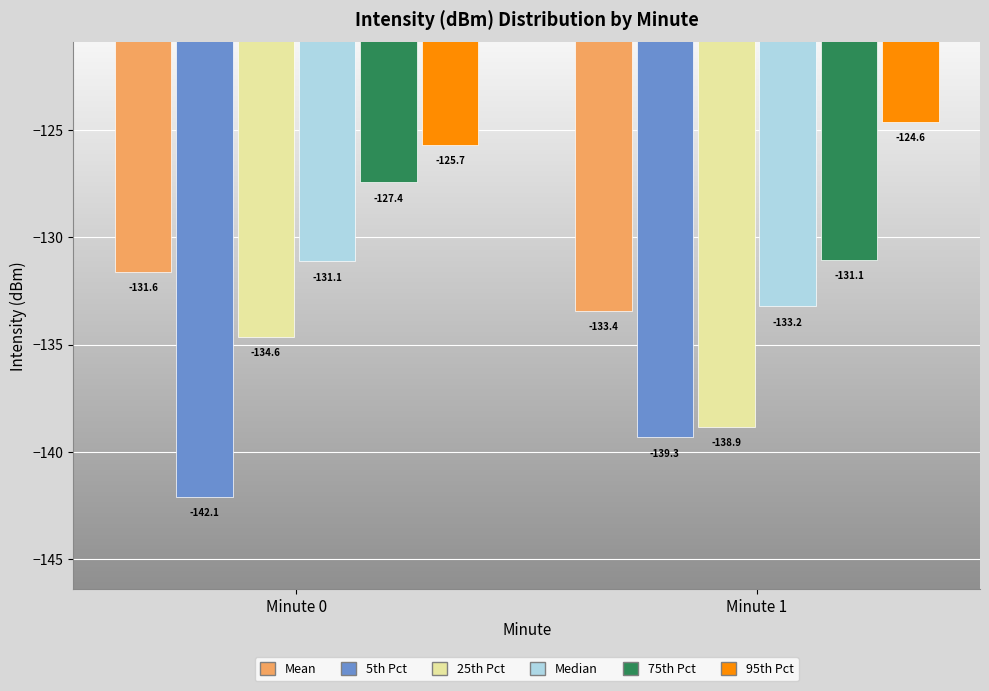

Reading left to right, extract all data points from this chart.

Mean: Minute 0=-131.6	Minute 1=-133.4
5th Pct: Minute 0=-142.1	Minute 1=-139.3
25th Pct: Minute 0=-134.6	Minute 1=-138.9
Median: Minute 0=-131.1	Minute 1=-133.2
75th Pct: Minute 0=-127.4	Minute 1=-131.1
95th Pct: Minute 0=-125.7	Minute 1=-124.6